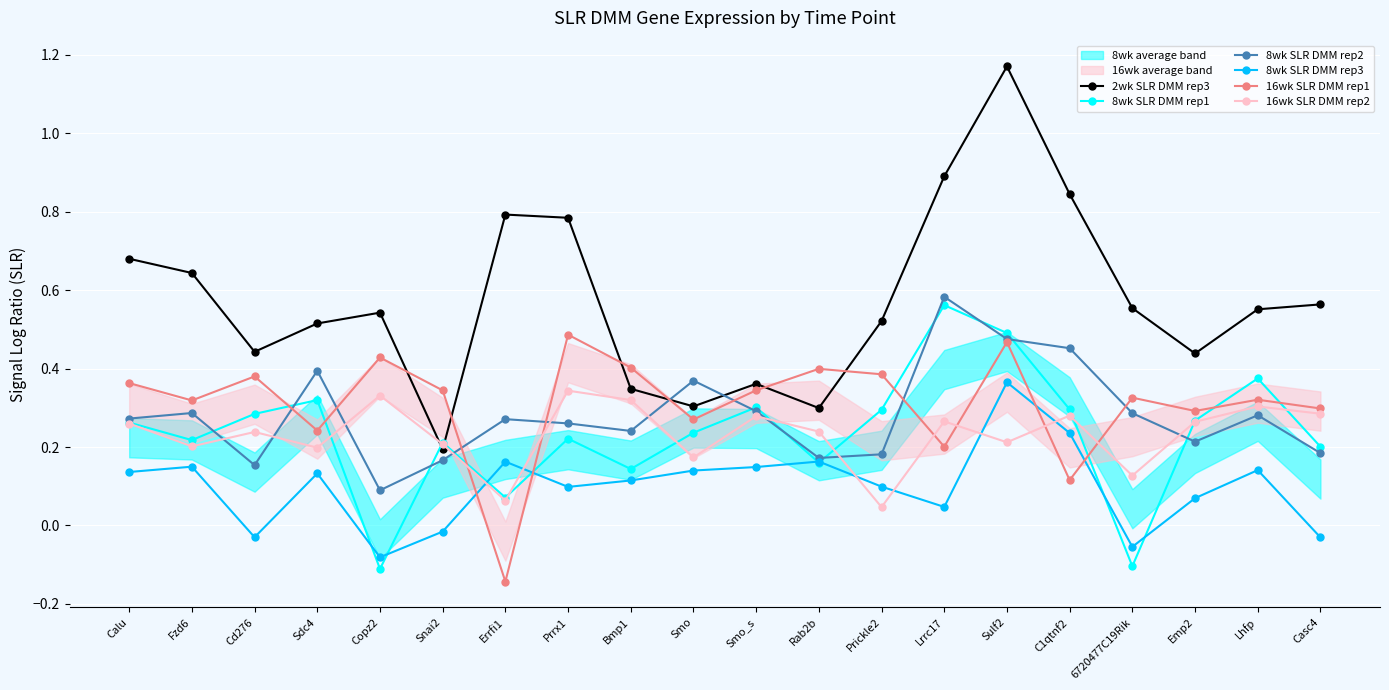

In 8wk SLR DMM rep3, how many points are lower than both neighbors (excluding endpoints)?

5